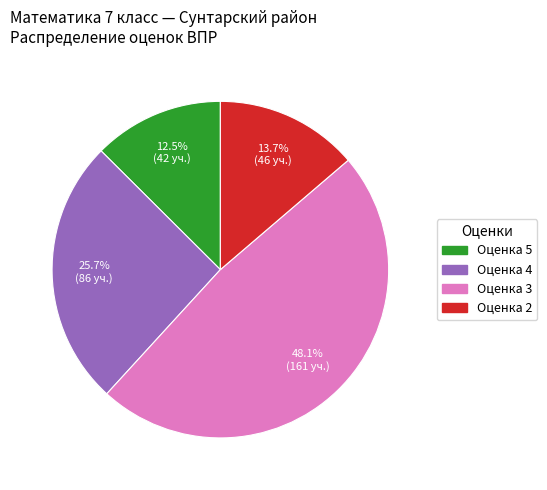

To the nearest percent, what is the average slice percentage?

25%